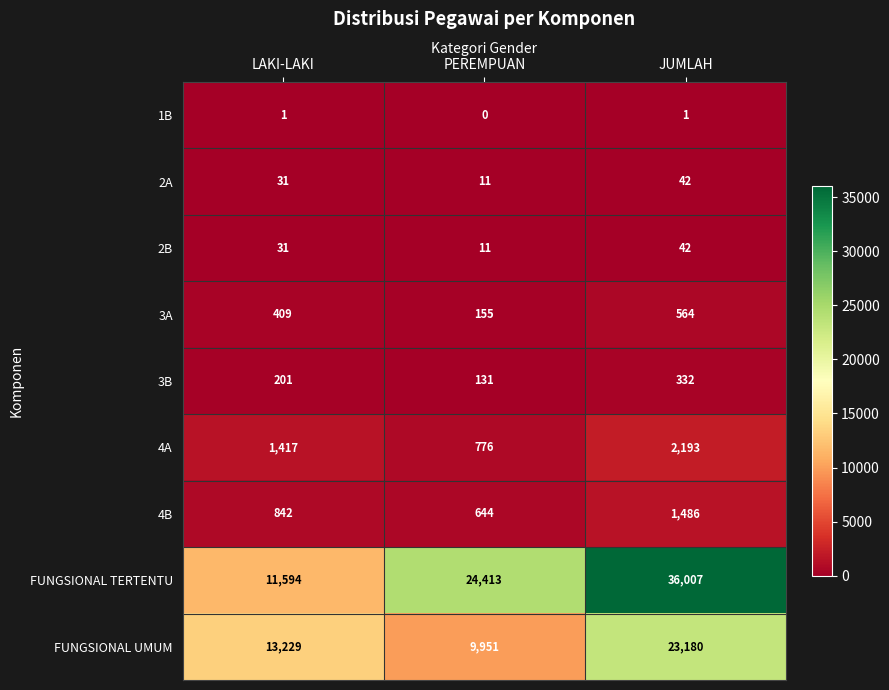

What is the sum of all FUNGSIONAL TERTENTU values?

72014